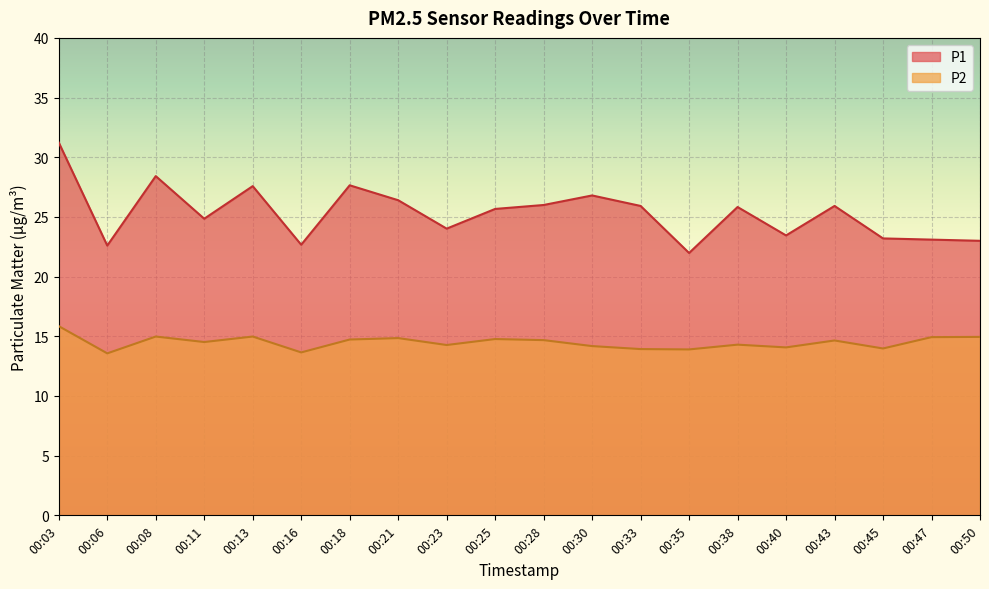

True or false: P1 and P2 intersect in this chart.

False